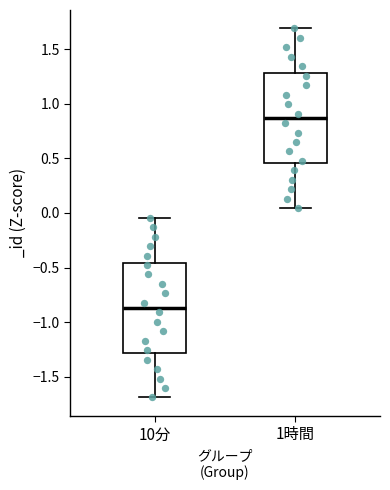

Reading left to right, transcribe this box plot: for each box, give where its median line is, the range the box spans, and where its two whiskers end, as read against the y-axis. The values are not printed on the chart, so give them approximately, as read against the axis.

10分: median -0.85, box -1.30 to -0.45, whiskers -1.70 to -0.05
1時間: median 0.85, box 0.45 to 1.30, whiskers 0.05 to 1.70